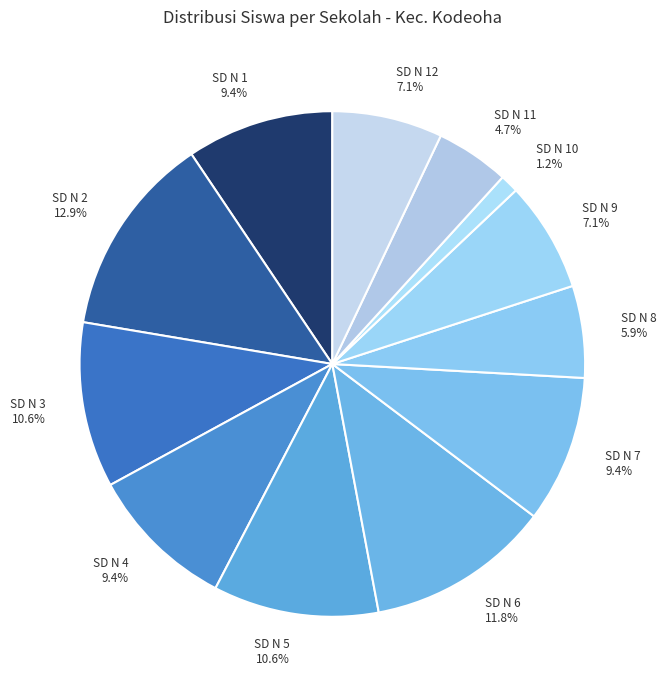

Is there a majority slice in this chart?

No